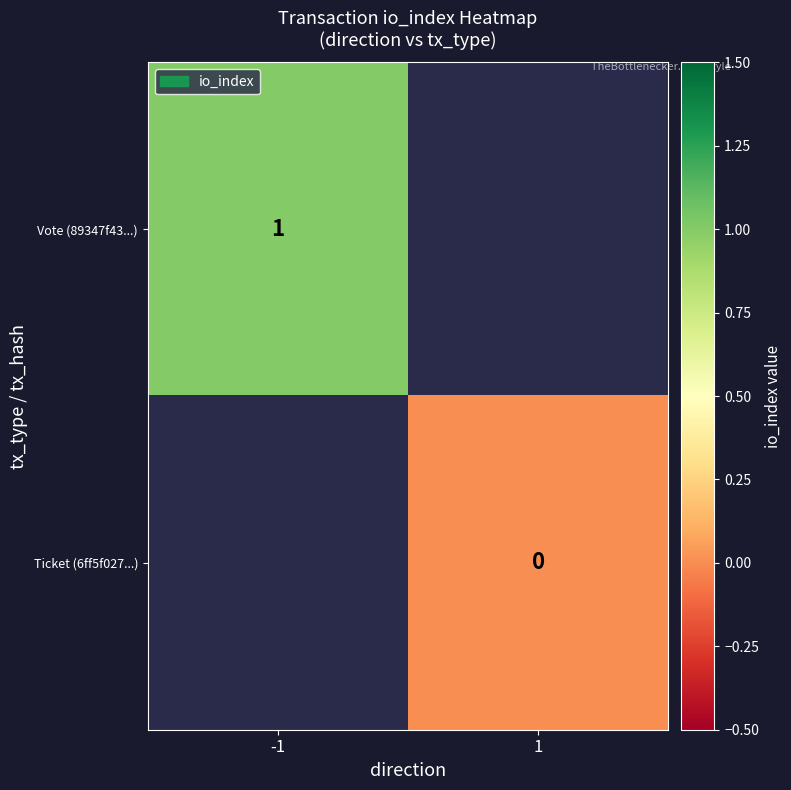

Is it true that Vote (89347f43...) equals 1 at -1?

True